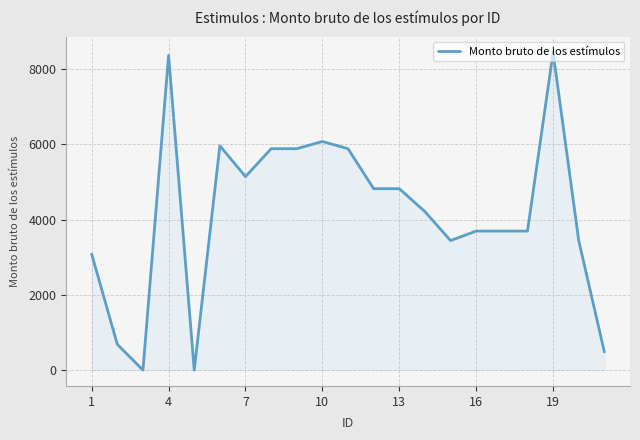

What is the difference between the maximum and minimum values?

8443.3